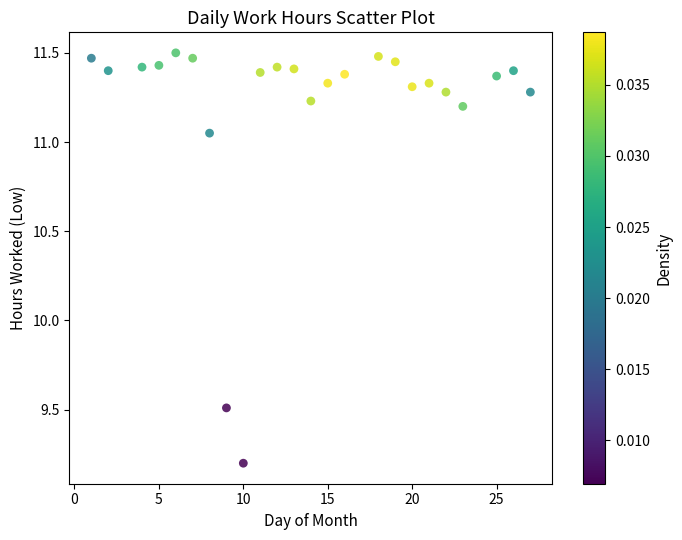

What is the range of Y values (max minus min)?

2.3